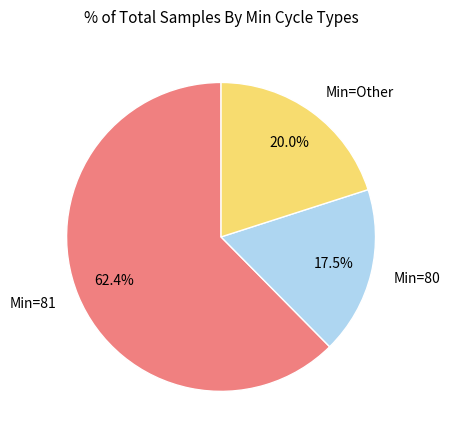

Which has a higher value, Min=80 or Min=81?

Min=81